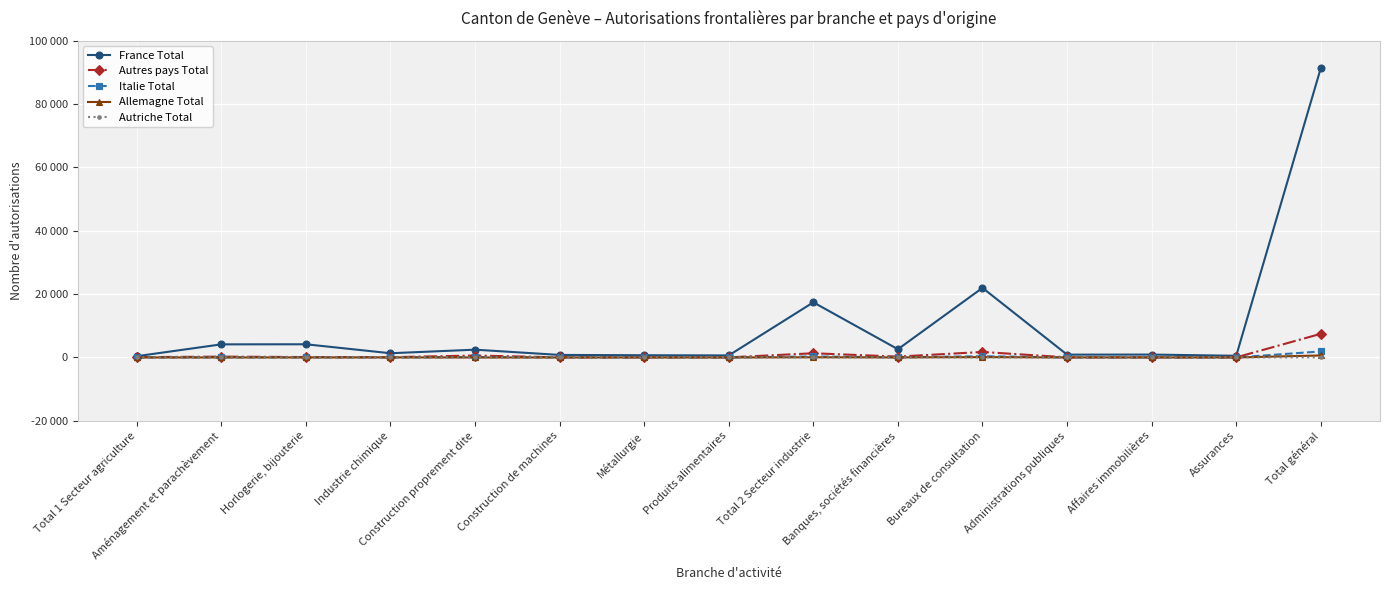

In Italie Total, how many points are lower than both neighbors (excluding endpoints)?

5